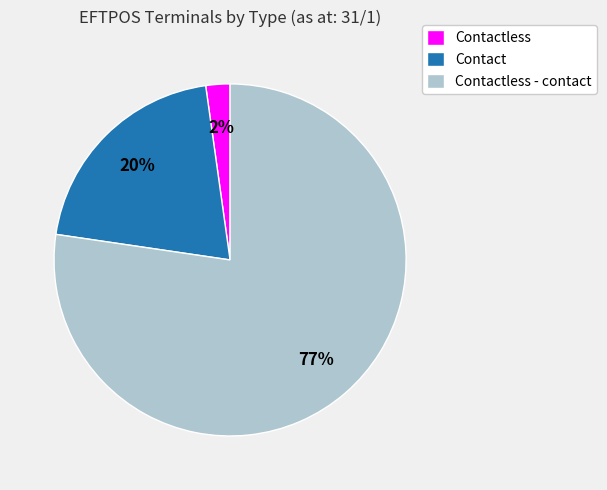

Is there a majority slice in this chart?

Yes